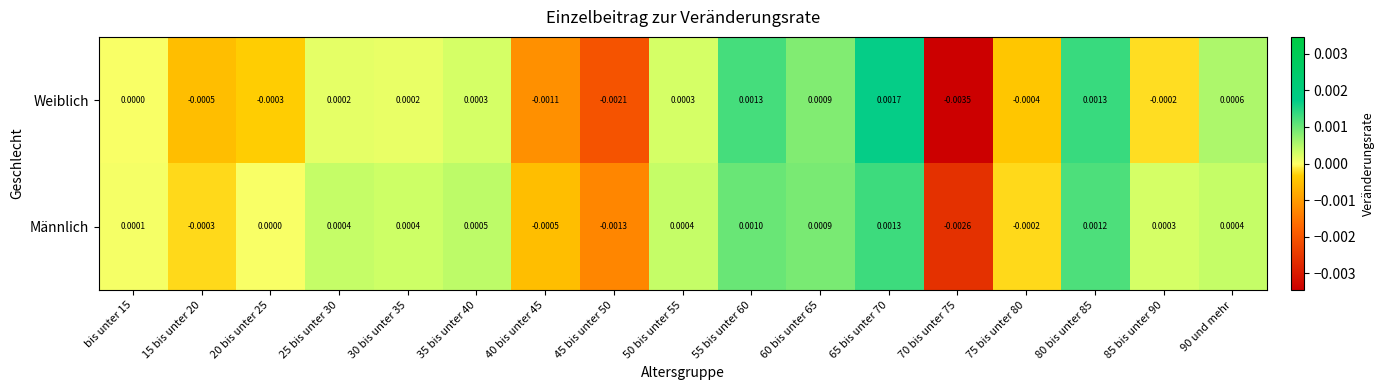

List the series in order of their peak value, highest first.

Weiblich, Männlich